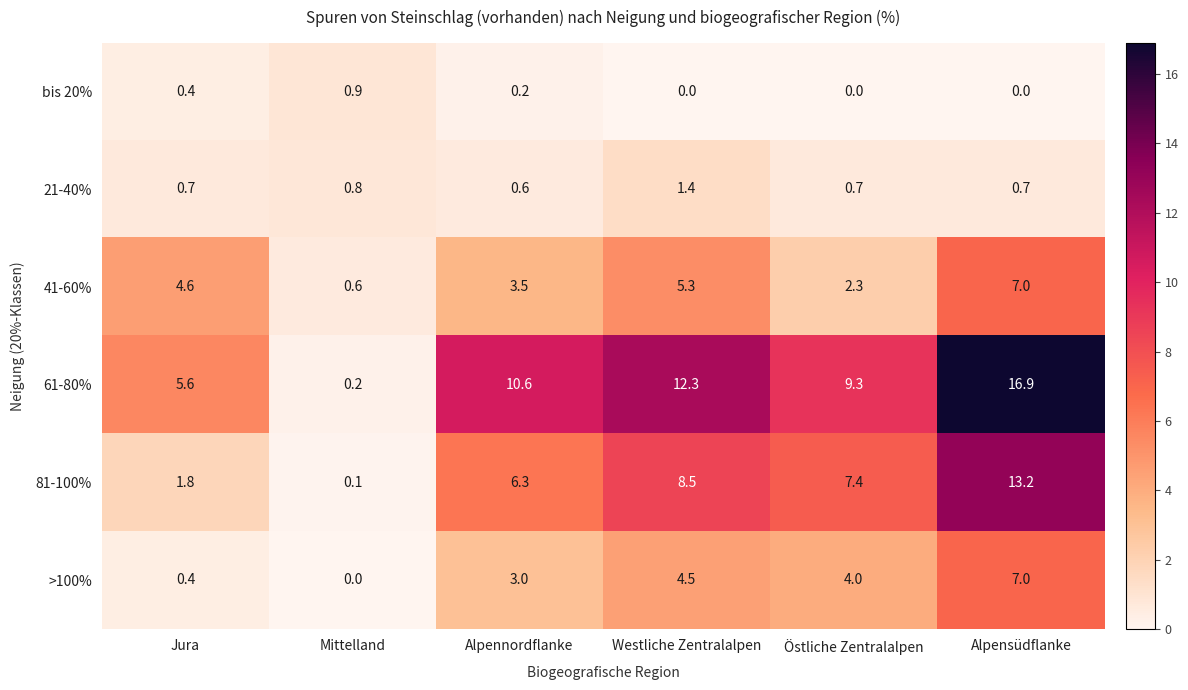

At which label is 81-100% closest to 6?

Alpennordflanke